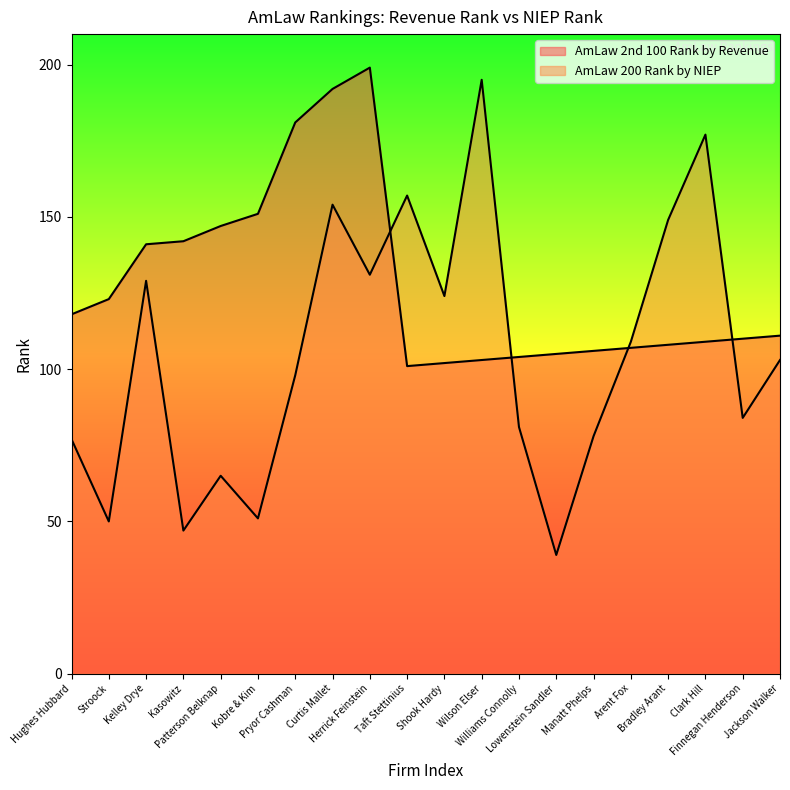

Between which two adjacent categories do AmLaw 200 Rank by NIEP and AmLaw 2nd 100 Rank by Revenue first intersect?

Herrick Feinstein and Taft Stettinius